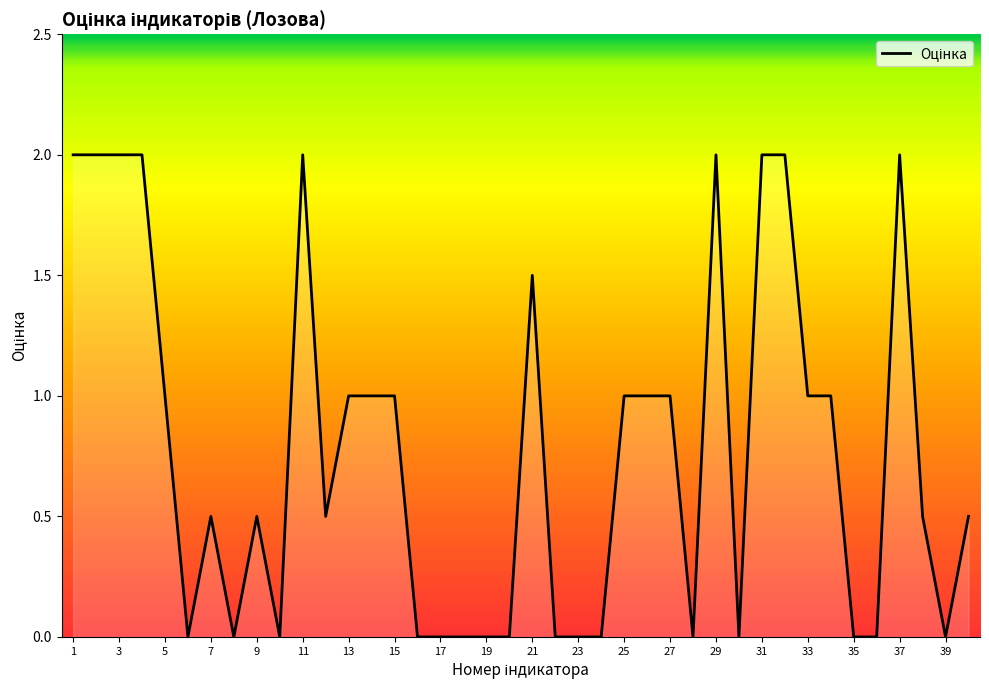

What is the greatest value displayed?

2.0